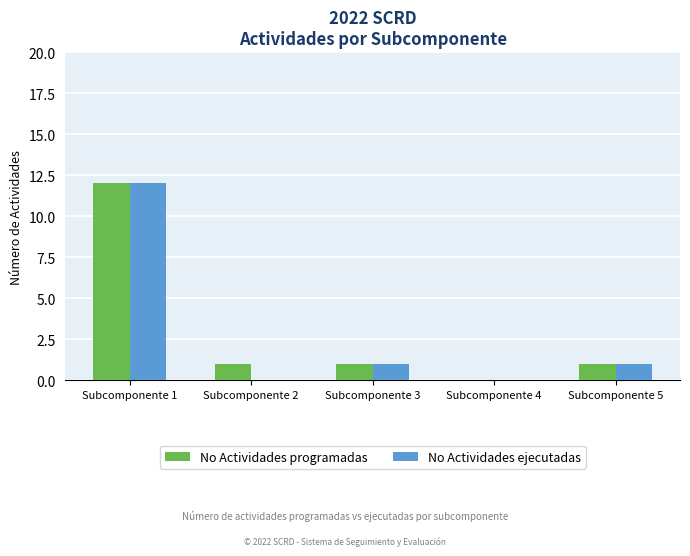

The No Actividades ejecutadas series shows 1 at Subcomponente 3. True or false?

True